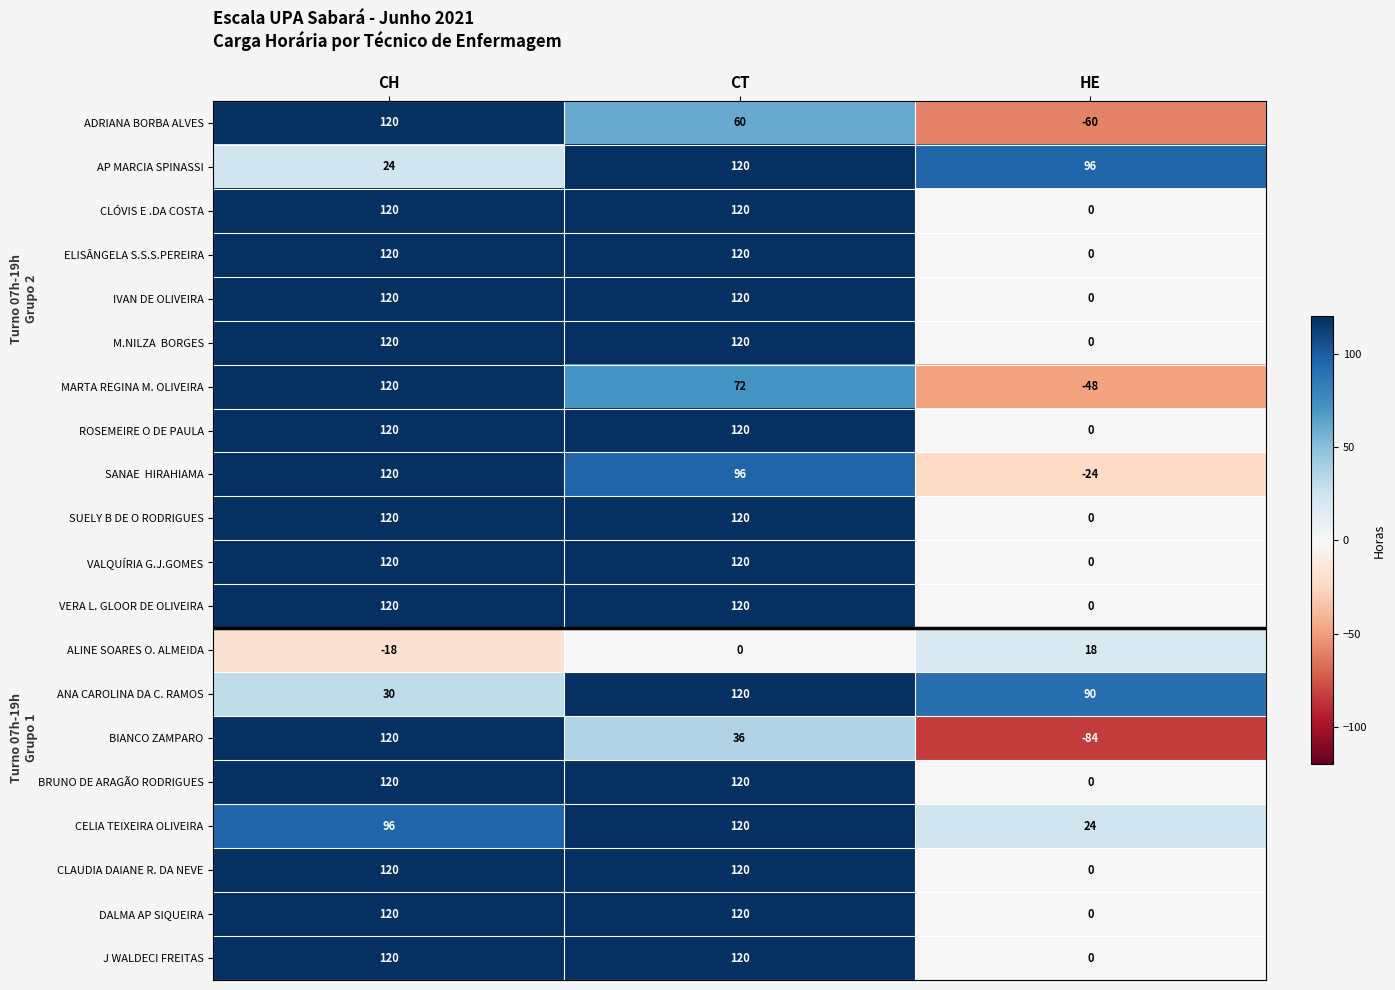

Which category has the lowest value in the IVAN DE OLIVEIRA series?

HE